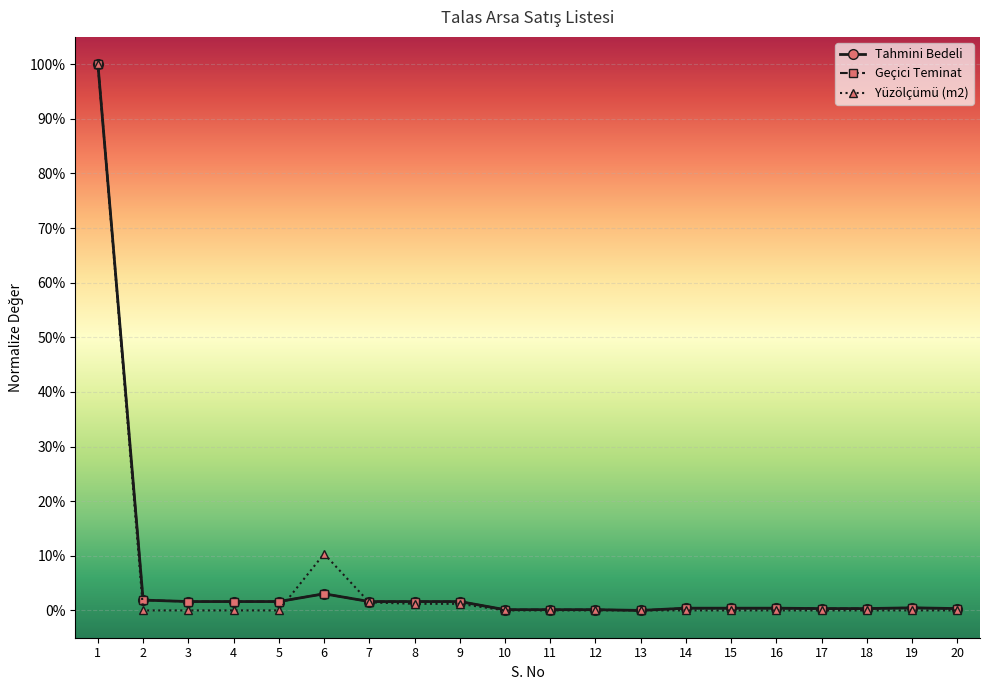

Is this an area chart (filled region under the line)?

No